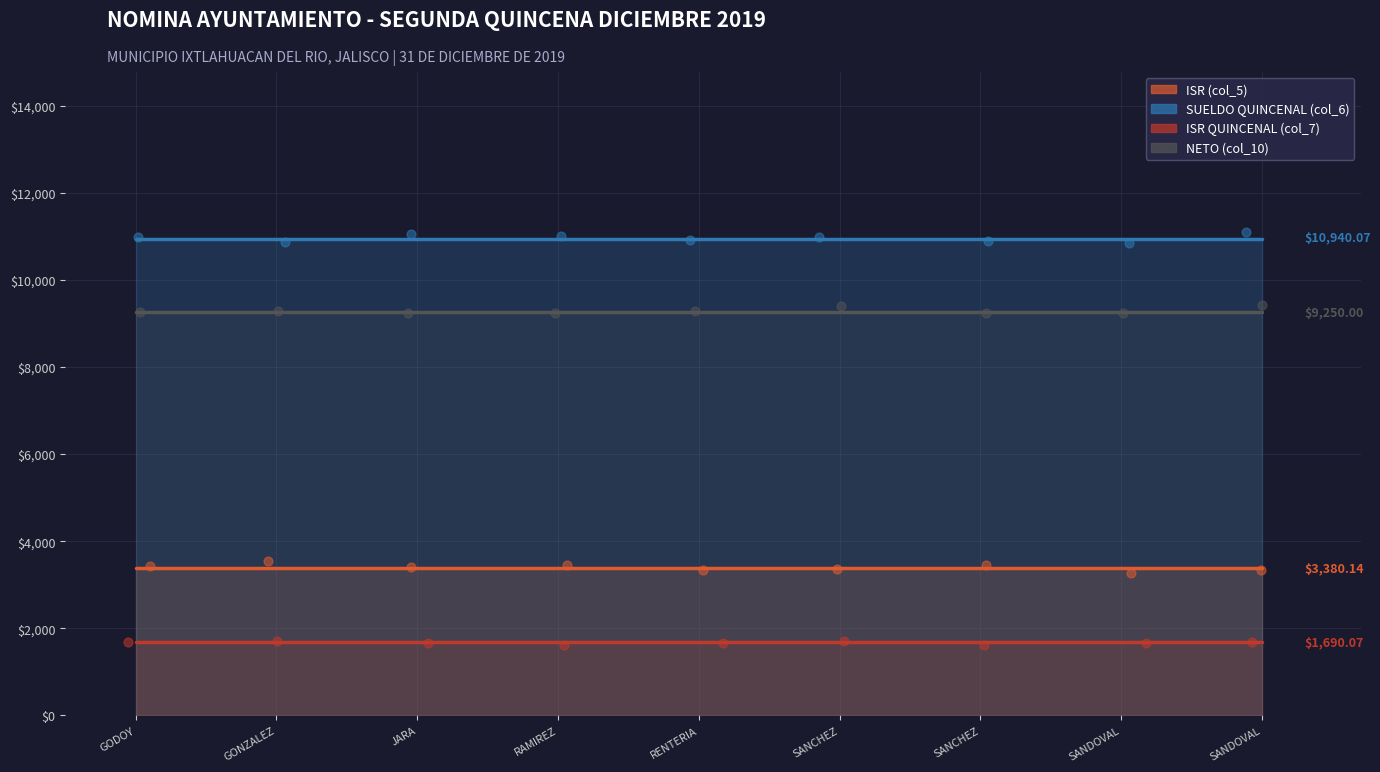

Which series has the largest total across all categories?

SUELDO QUINCENAL (col_6)